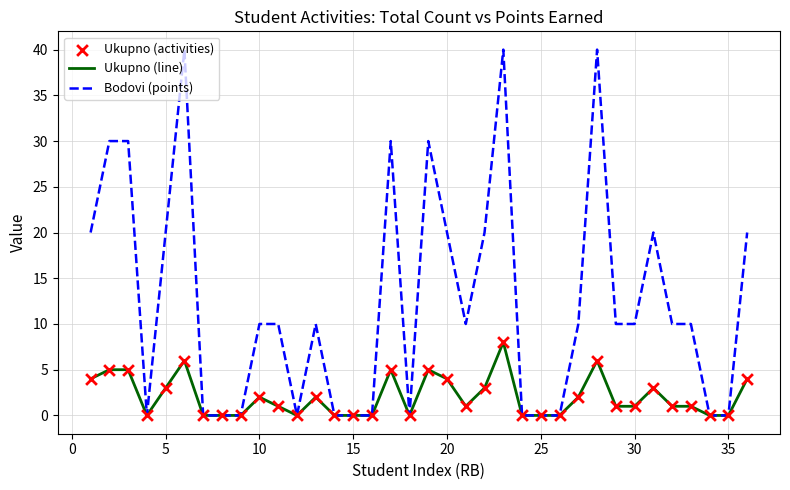

Which series has the largest total across all categories?

Bodovi (points)